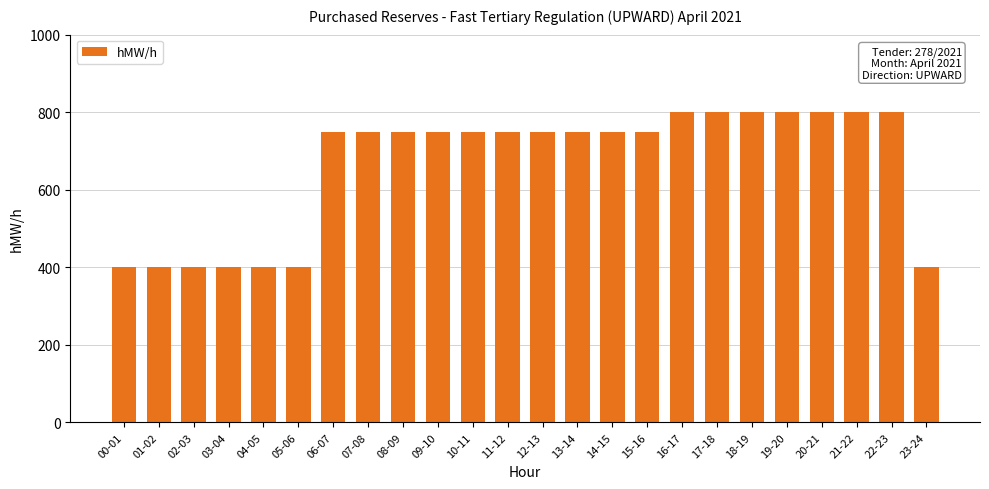

True or false: the data shows 800 at 20-21.

True